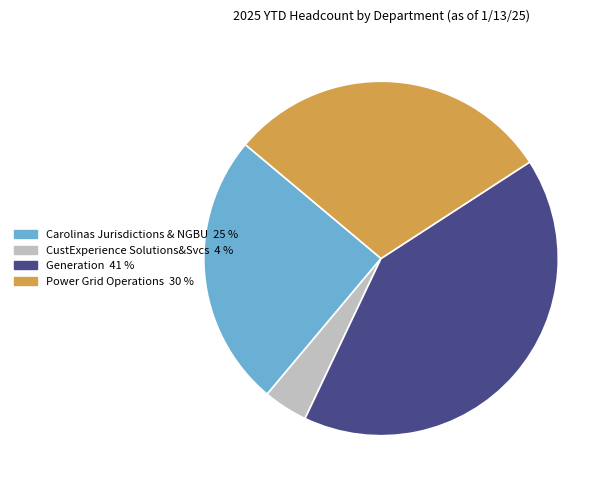

Do Power Grid Operations and Carolinas Jurisdictions & NGBU together represent more than half of the pie?

Yes